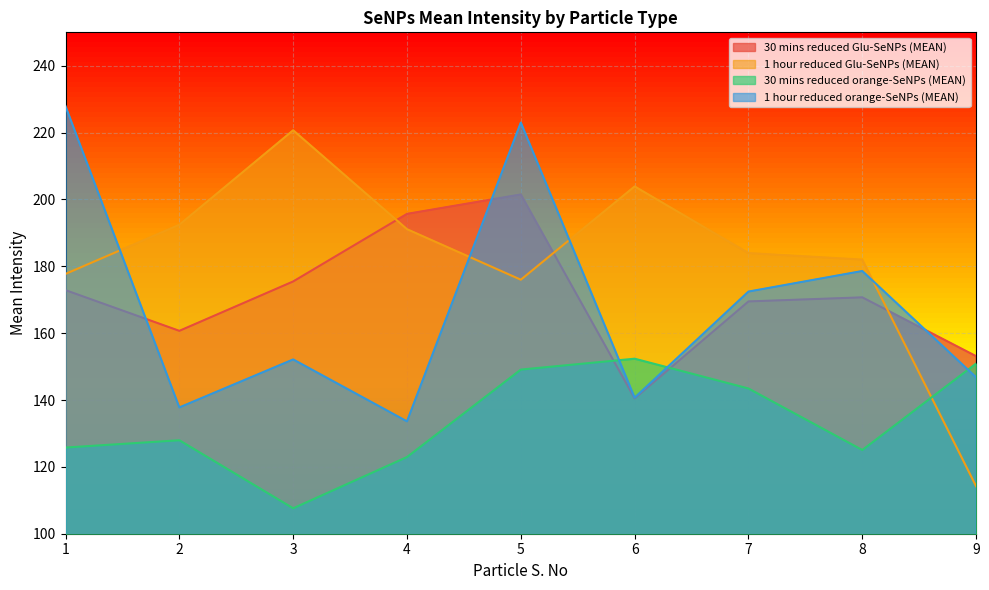

At which label is 30 mins reduced orange-SeNPs (MEAN) closest to 129?

2